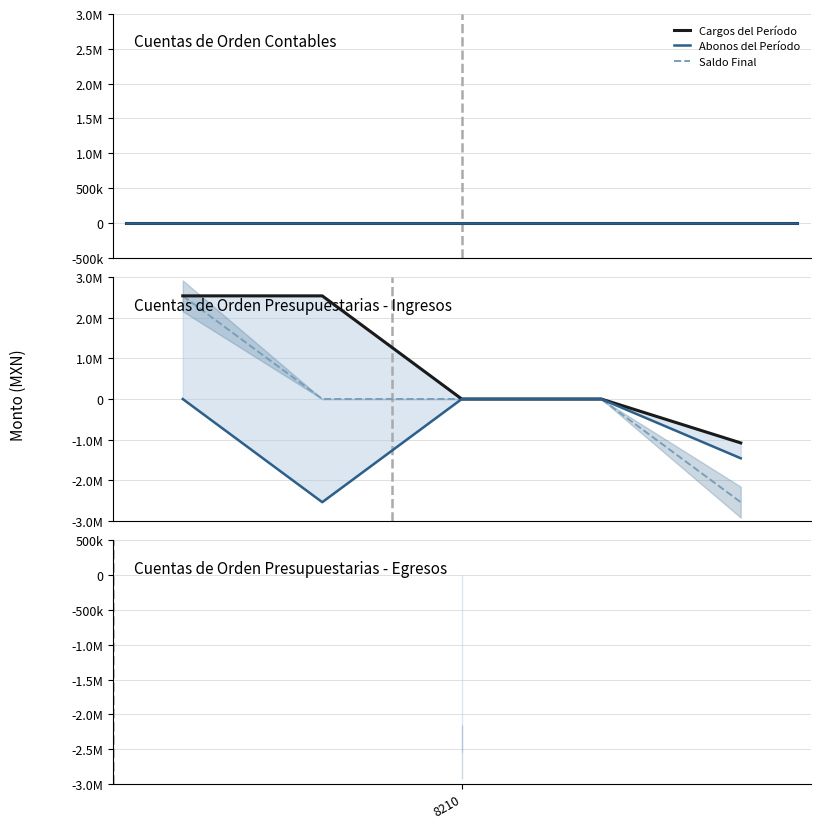

Count the Abonos del Período values in the range -1459096 to 0.

4